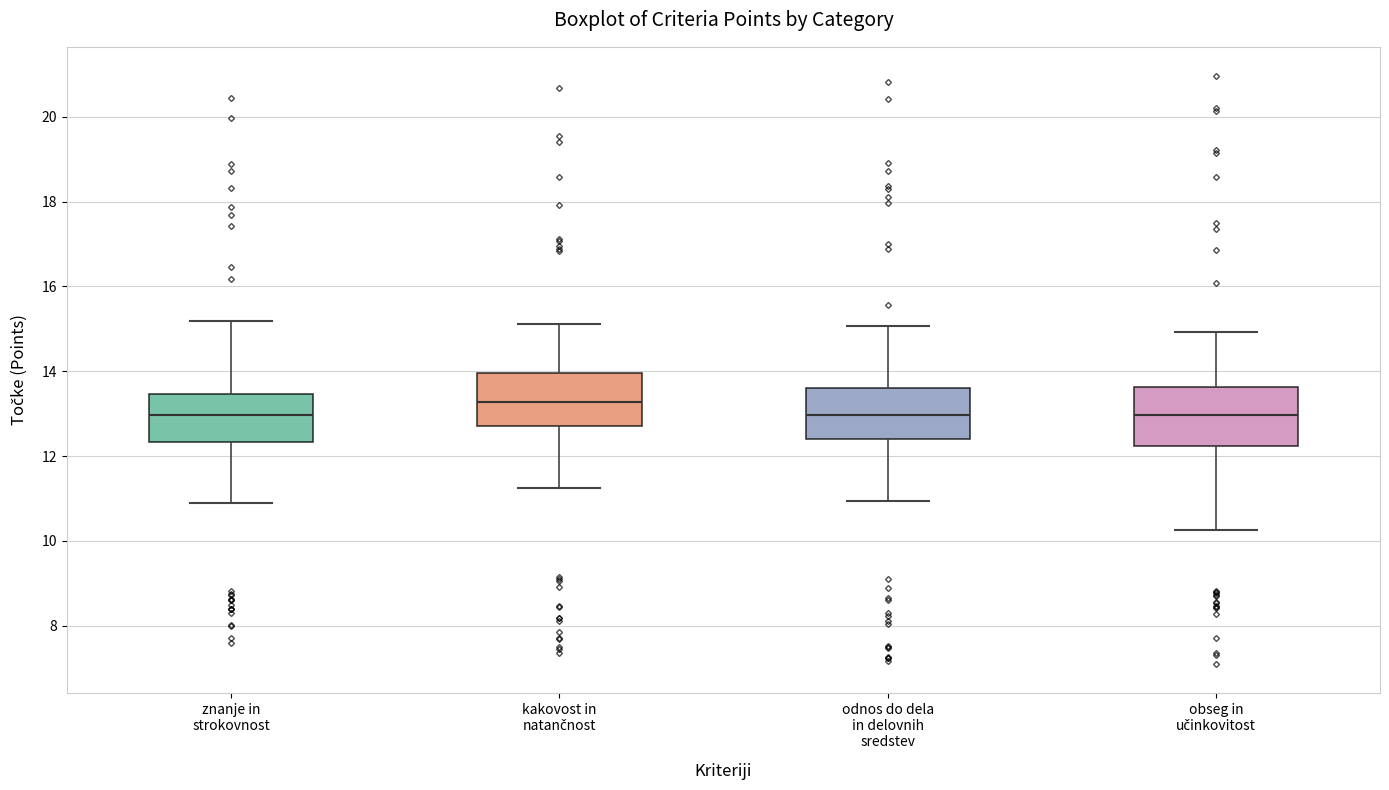

Reading left to right, read every box against the y-axis: the position of its median line, the range the box covers, and the ends of its whiskers. The values are not printed on the chart, so give them approximately, as read against the axis.

znanje in strokovnost: median 13.0, box 12.4 to 13.4, whiskers 11.0 to 15.2
kakovost in natančnost: median 13.2, box 12.8 to 14.0, whiskers 11.2 to 15.2
odnos do dela in delovnih sredstev: median 13.0, box 12.4 to 13.6, whiskers 11.0 to 15.0
obseg in učinkovitost: median 13.0, box 12.2 to 13.6, whiskers 10.2 to 15.0